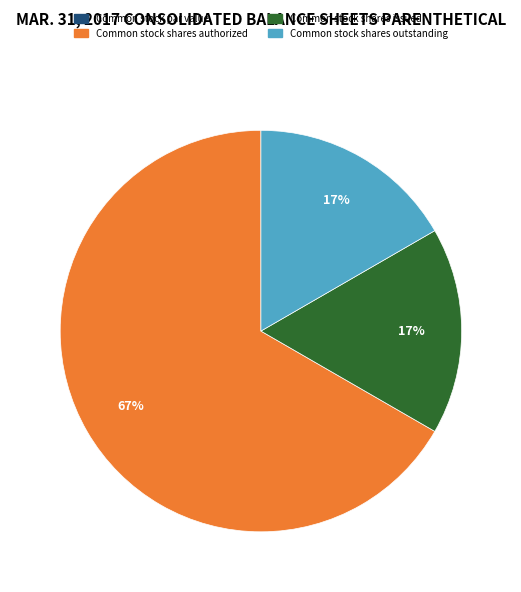

What is the largest slice in the pie chart?

Common stock shares authorized